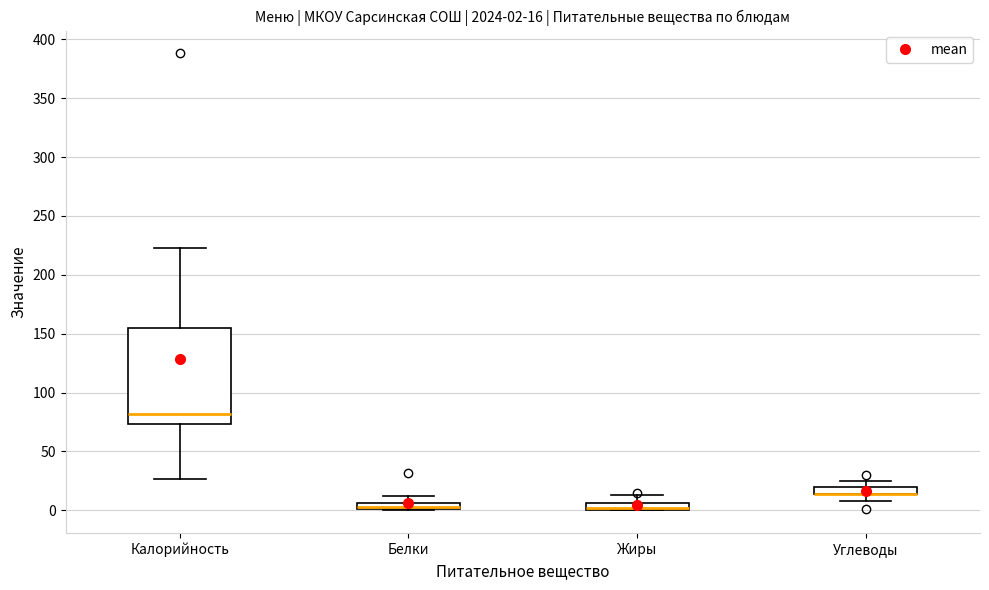

Which box is the tallest, from its lower edge to its upper edge?

Калорийность